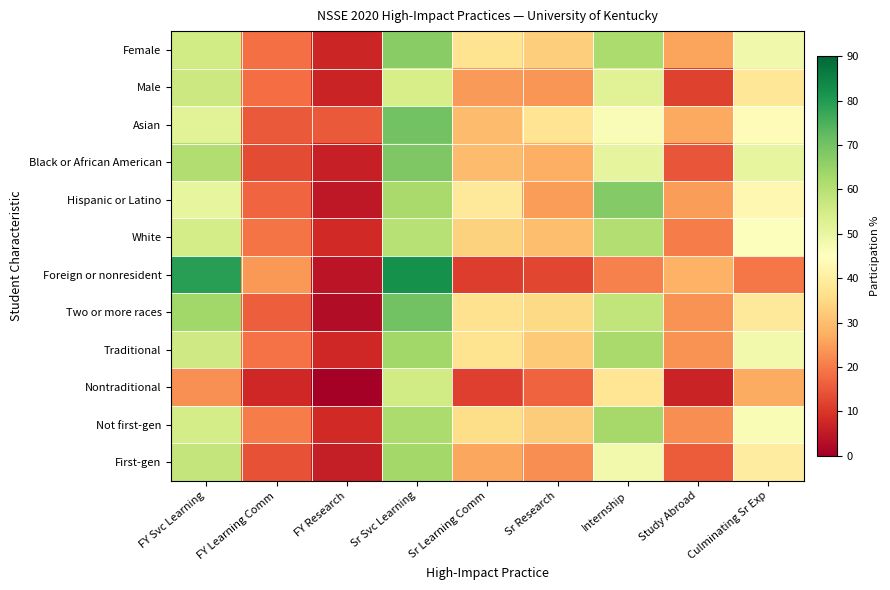

Reading right to left, extract all data points from this chart.

Female: Culminating Sr Exp=48.4	Study Abroad=26.0	Internship=61.8	Sr Research=32.9	Sr Learning Comm=37.2	Sr Svc Learning=67.1	FY Research=7.3	FY Learning Comm=18.3	FY Svc Learning=55.5
Male: Culminating Sr Exp=38.3	Study Abroad=11.9	Internship=52.2	Sr Research=23.6	Sr Learning Comm=24.6	Sr Svc Learning=54.5	FY Research=7.0	FY Learning Comm=18.2	FY Svc Learning=56.3
Asian: Culminating Sr Exp=43.8	Study Abroad=26.6	Internship=46.1	Sr Research=37.5	Sr Learning Comm=29.7	Sr Svc Learning=70.3	FY Research=15.4	FY Learning Comm=15.4	FY Svc Learning=51.9
Black or African American: Culminating Sr Exp=50.5	Study Abroad=14.6	Internship=50.9	Sr Research=27.7	Sr Learning Comm=29.7	Sr Svc Learning=68.5	FY Research=6.1	FY Learning Comm=13.0	FY Svc Learning=60.9
Hispanic or Latino: Culminating Sr Exp=42.9	Study Abroad=24.7	Internship=67.5	Sr Research=24.7	Sr Learning Comm=39.0	Sr Svc Learning=62.3	FY Research=4.9	FY Learning Comm=16.9	FY Svc Learning=50.4
White: Culminating Sr Exp=45.5	Study Abroad=20.2	Internship=60.7	Sr Research=30.0	Sr Learning Comm=33.5	Sr Svc Learning=60.1	FY Research=7.8	FY Learning Comm=19.3	FY Svc Learning=54.8
Foreign or nonresident: Culminating Sr Exp=19.4	Study Abroad=27.8	Internship=20.8	Sr Research=12.5	Sr Learning Comm=11.0	Sr Svc Learning=81.9	FY Research=4.0	FY Learning Comm=24.0	FY Svc Learning=79.2
Two or more races: Culminating Sr Exp=38.3	Study Abroad=23.3	Internship=58.3	Sr Research=35.0	Sr Learning Comm=36.7	Sr Svc Learning=70.0	FY Research=2.5	FY Learning Comm=15.8	FY Svc Learning=63.3
Traditional: Culminating Sr Exp=48.1	Study Abroad=23.4	Internship=62.4	Sr Research=32.1	Sr Learning Comm=37.0	Sr Svc Learning=63.3	FY Research=7.4	FY Learning Comm=18.8	FY Svc Learning=55.7
Nontraditional: Culminating Sr Exp=26.9	Study Abroad=6.9	Internship=37.8	Sr Research=16.9	Sr Learning Comm=11.5	Sr Svc Learning=55.2	FY Research=0.0	FY Learning Comm=7.7	FY Svc Learning=23.1
Not first-gen: Culminating Sr Exp=46.7	Study Abroad=22.6	Internship=62.9	Sr Research=32.6	Sr Learning Comm=35.6	Sr Svc Learning=61.8	FY Research=7.9	FY Learning Comm=20.1	FY Svc Learning=54.6
First-gen: Culminating Sr Exp=39.7	Study Abroad=15.8	Internship=47.9	Sr Research=22.5	Sr Learning Comm=26.2	Sr Svc Learning=63.0	FY Research=5.9	FY Learning Comm=14.2	FY Svc Learning=57.9